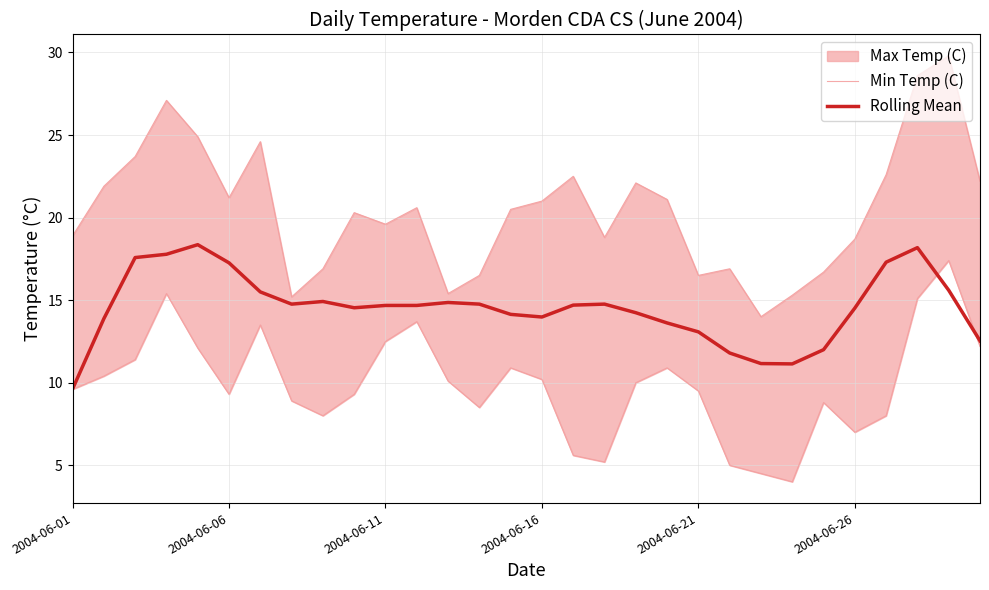

The value of Rolling Mean at 2004-06-26 is 23.2. True or false?

False